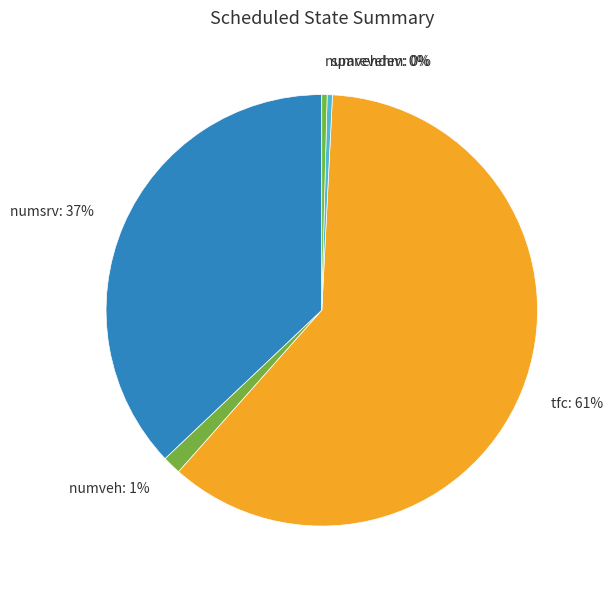

To the nearest percent, what is the combined percentage of numsrv: 37% and sparevehm: 0%?

37%